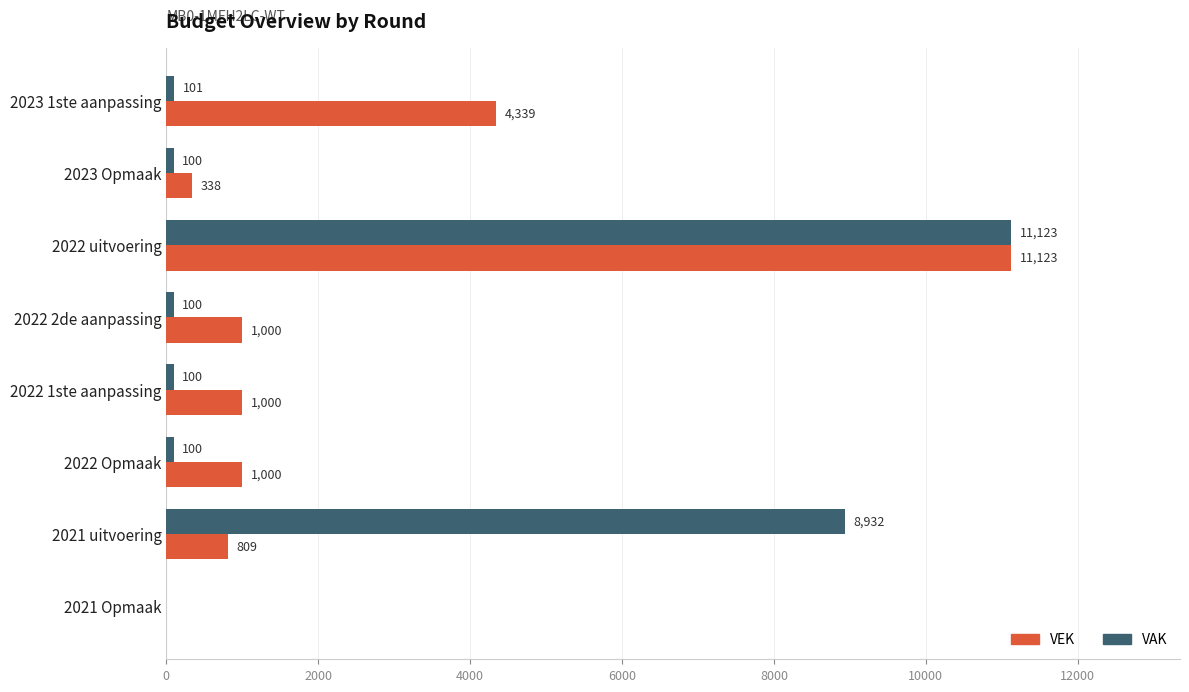

Is it true that VAK equals 100 at 2023 Opmaak?

True